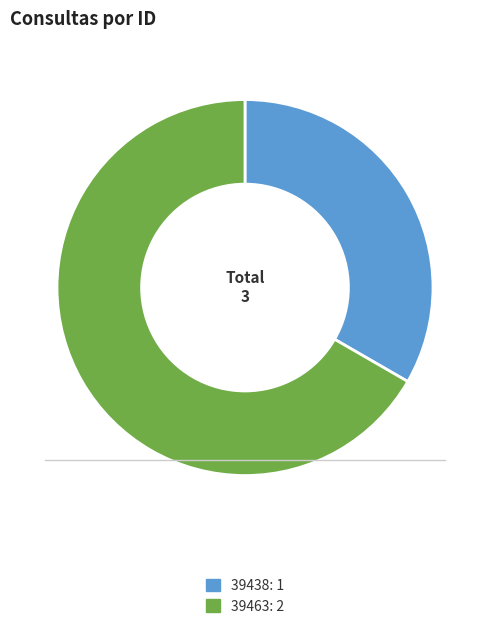

Which slice represents more than half of the pie?

39463